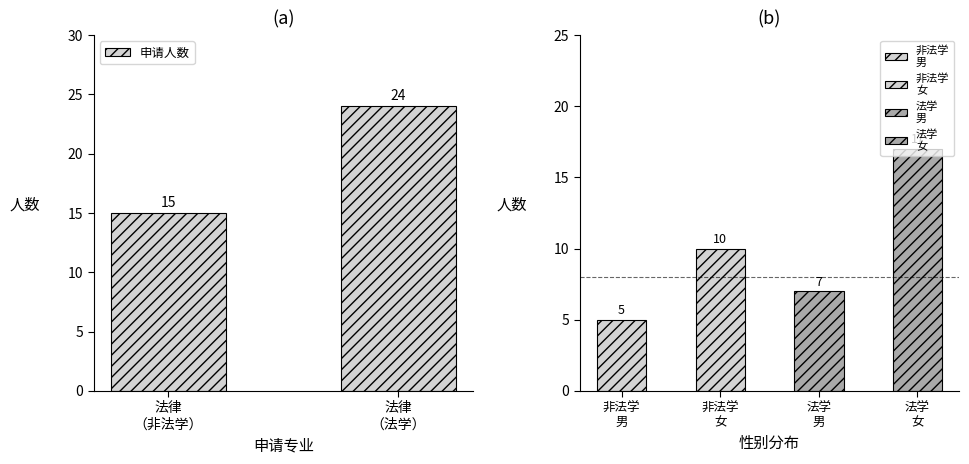

List the labels in order of value, largest first.

法律
（法学）, 法律
（非法学）